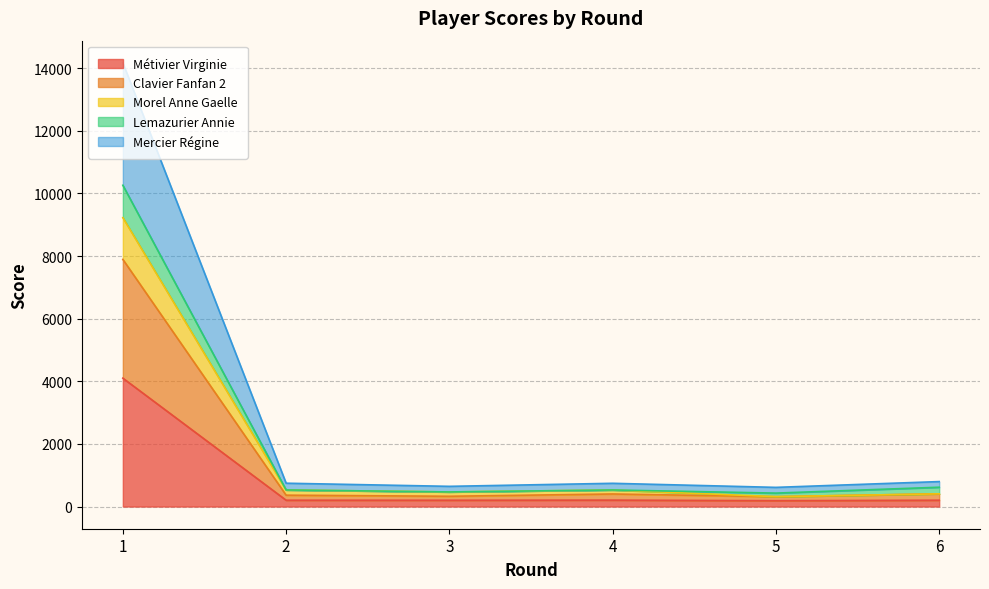

How many data points in Mercier Régine are less than 745?

3